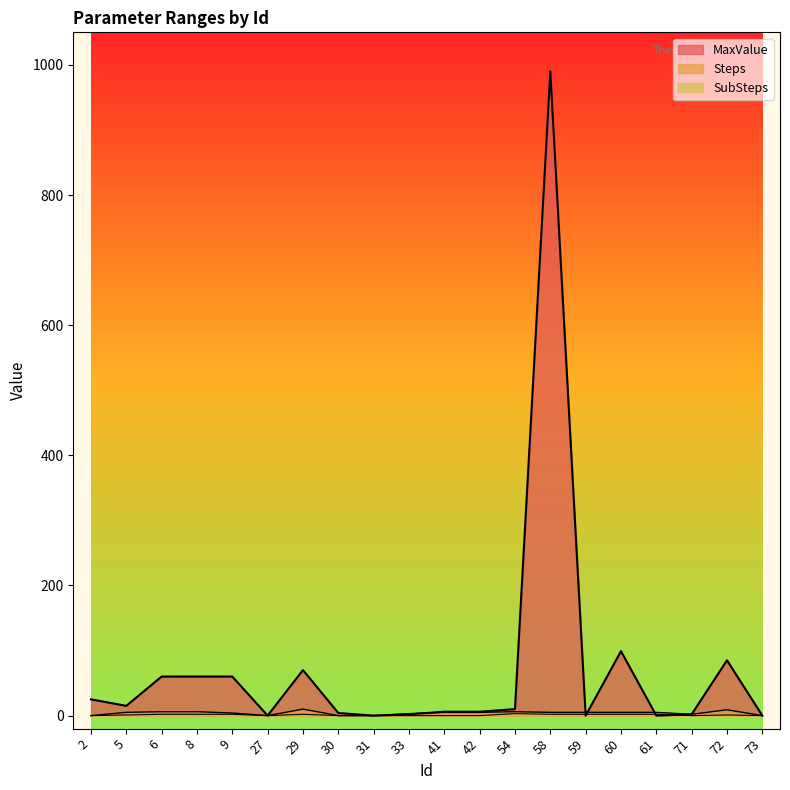

True or false: SubSteps has more than 1 points higher than both neighbors.

True